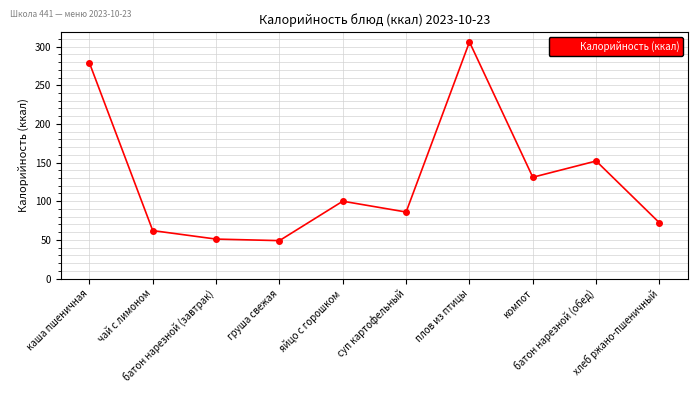

Reading left to right, list all the values displayed in this chart.

279	62	51	49	100	86	306	131	152	72